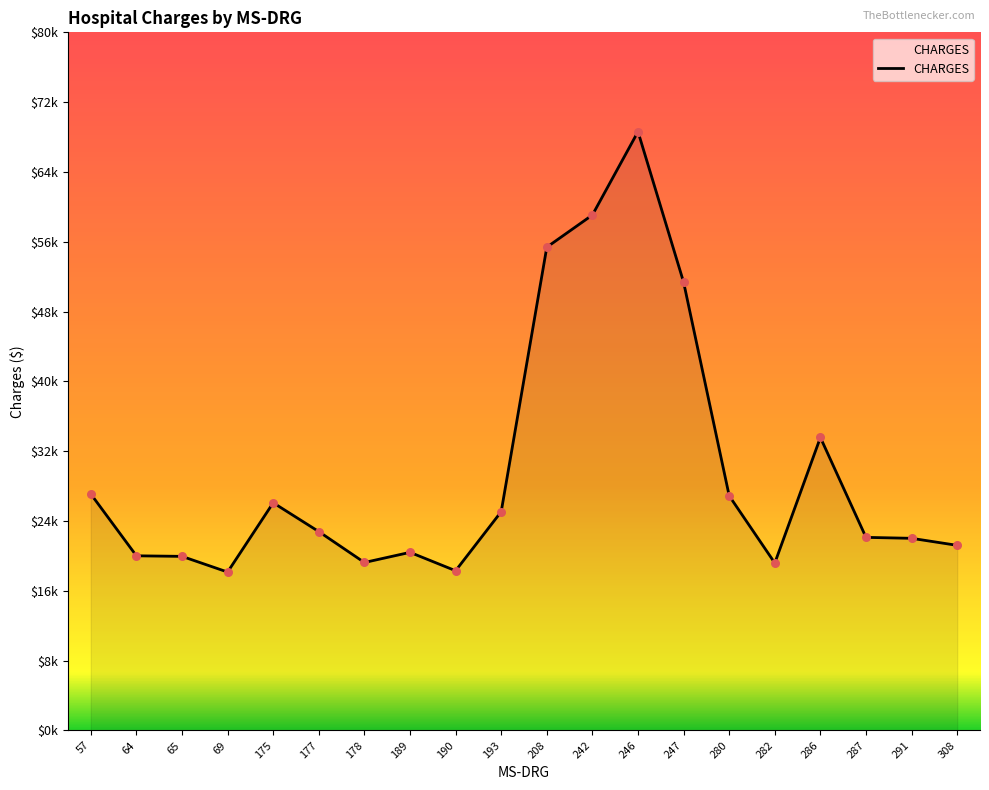

Does the chart have visible grid lines?

No